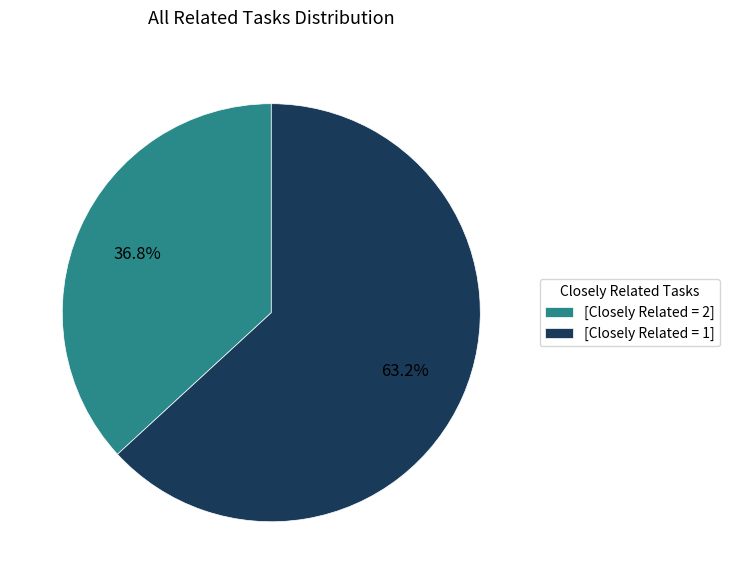

What is the ratio of the value at [Closely Related = 1] to the value at [Closely Related = 2]?

1.7